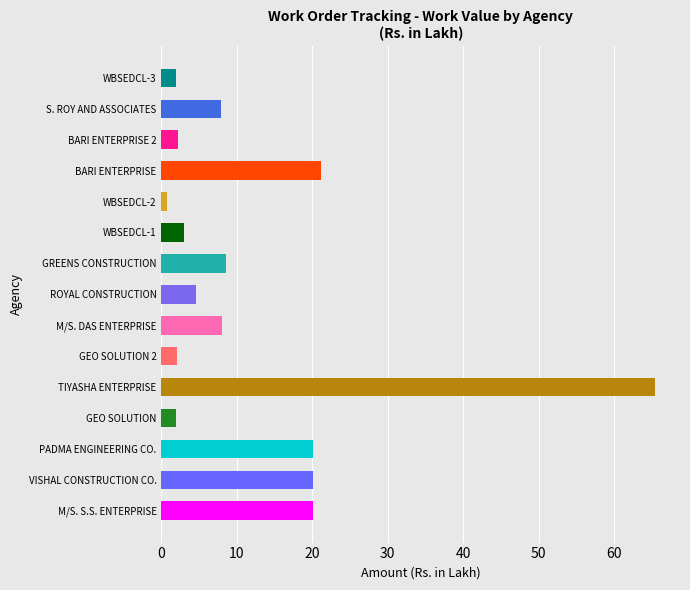

Where is the data nearest to the value 33?

BARI ENTERPRISE